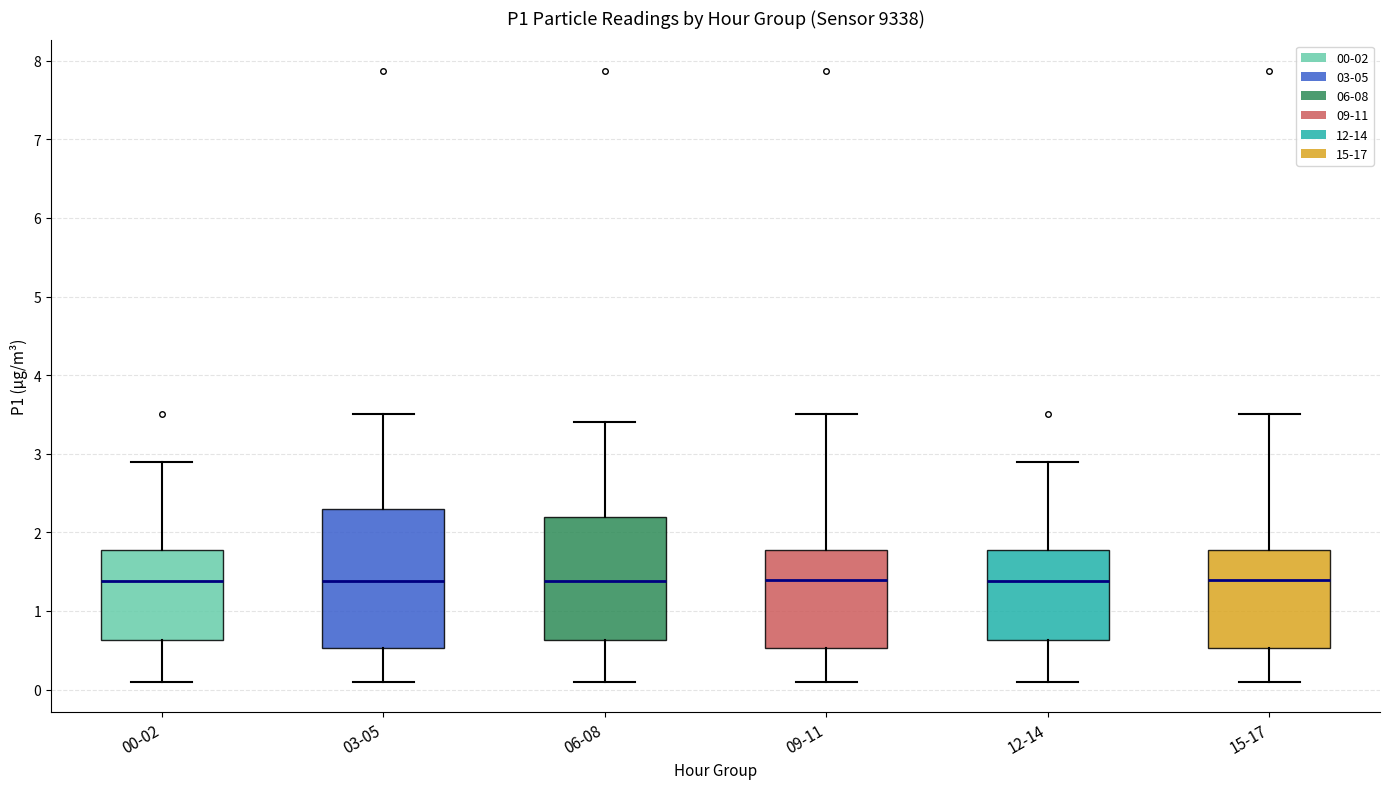

Reading left to right, read every box against the y-axis: the position of its median line, the range the box covers, and the ends of its whiskers. The values are not printed on the chart, so give them approximately, as read against the axis.

00-02: median 1.4, box 0.6 to 1.8, whiskers 0.1 to 2.9
03-05: median 1.4, box 0.5 to 2.3, whiskers 0.1 to 3.5
06-08: median 1.4, box 0.6 to 2.2, whiskers 0.1 to 3.4
09-11: median 1.4, box 0.5 to 1.8, whiskers 0.1 to 3.5
12-14: median 1.4, box 0.6 to 1.8, whiskers 0.1 to 2.9
15-17: median 1.4, box 0.5 to 1.8, whiskers 0.1 to 3.5